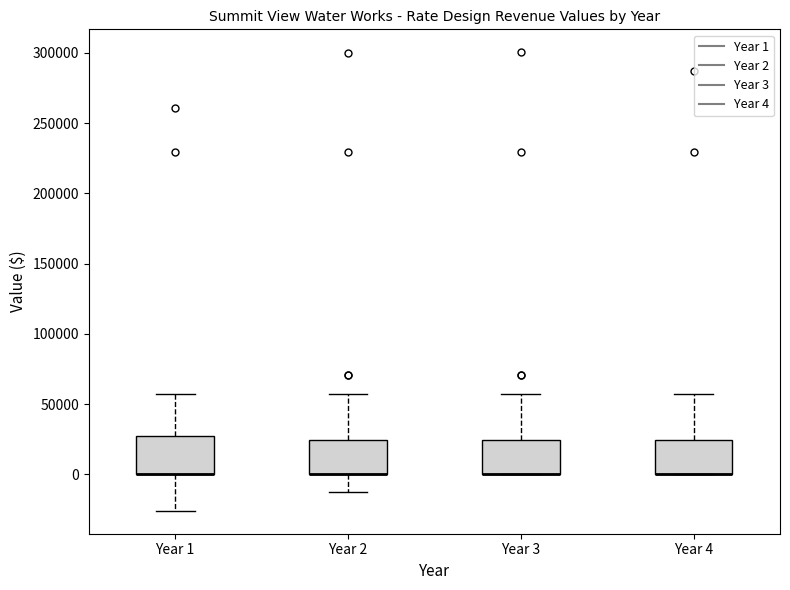

Reading left to right, read every box against the y-axis: the position of its median line, the range the box covers, and the ends of its whiskers. The values are not printed on the chart, so give them approximately, as read against the axis.

Year 1: median 0 (drawn on the box's lower edge), box 0 to 25000, whiskers -25000 to 55000
Year 2: median 0 (drawn on the box's lower edge), box 0 to 25000, whiskers -15000 to 55000
Year 3: median 0 (drawn on the box's lower edge), box 0 to 25000, whiskers 0 to 55000
Year 4: median 0 (drawn on the box's lower edge), box 0 to 25000, whiskers 0 to 55000